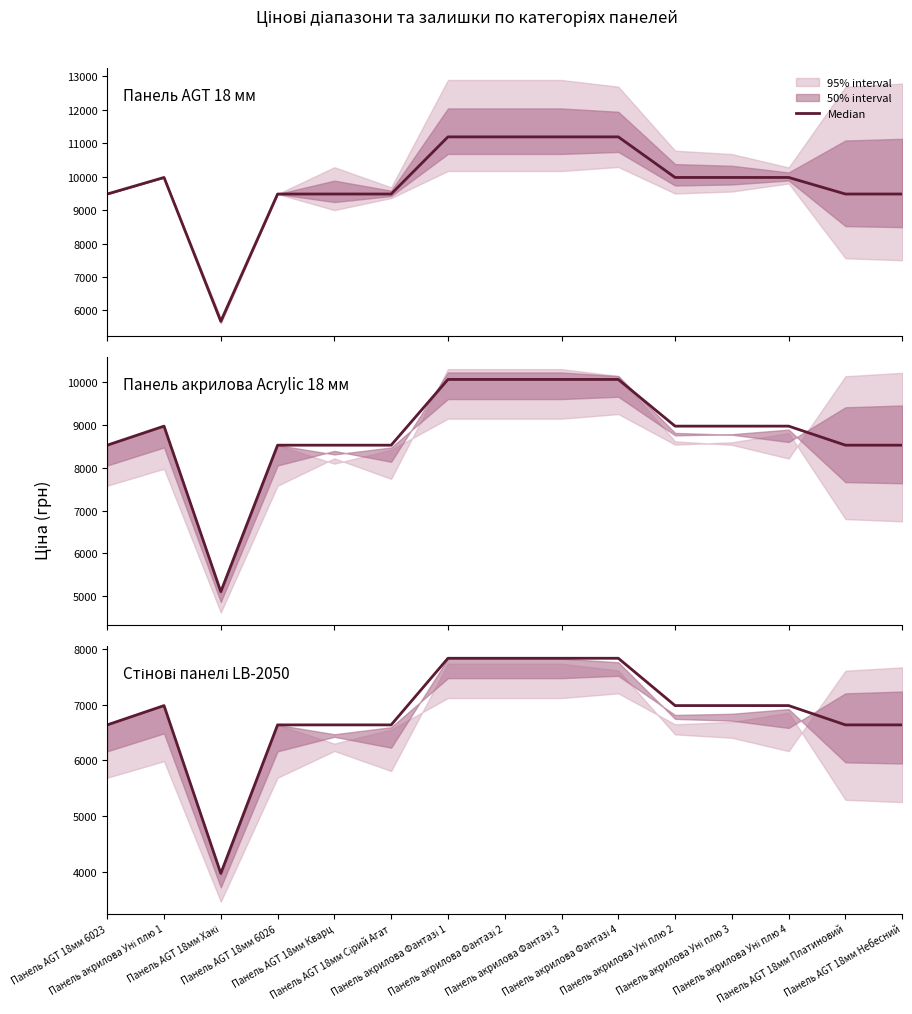

What is the value of the 8th point from the left?

7831.7